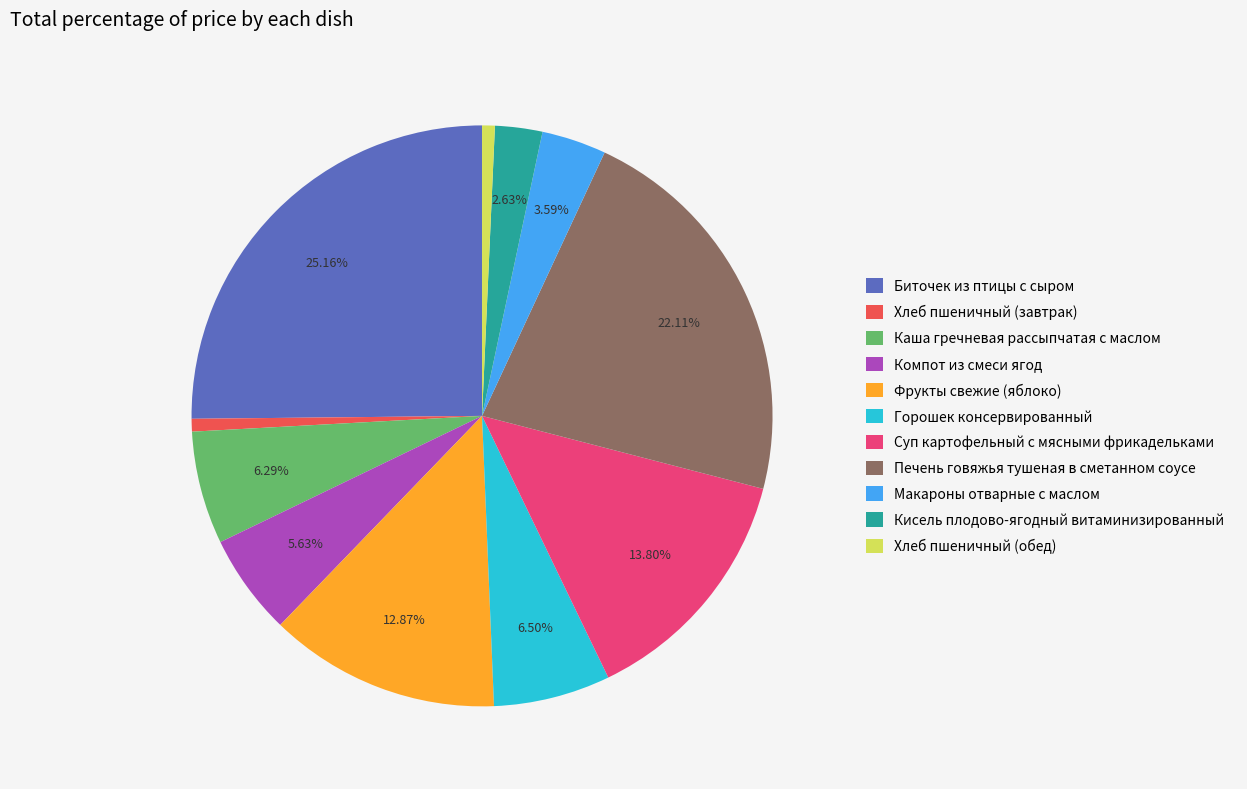

What is the ratio of the value at Каша гречневая рассыпчатая с маслом to the value at Суп картофельный с мясными фрикадельками?

0.5